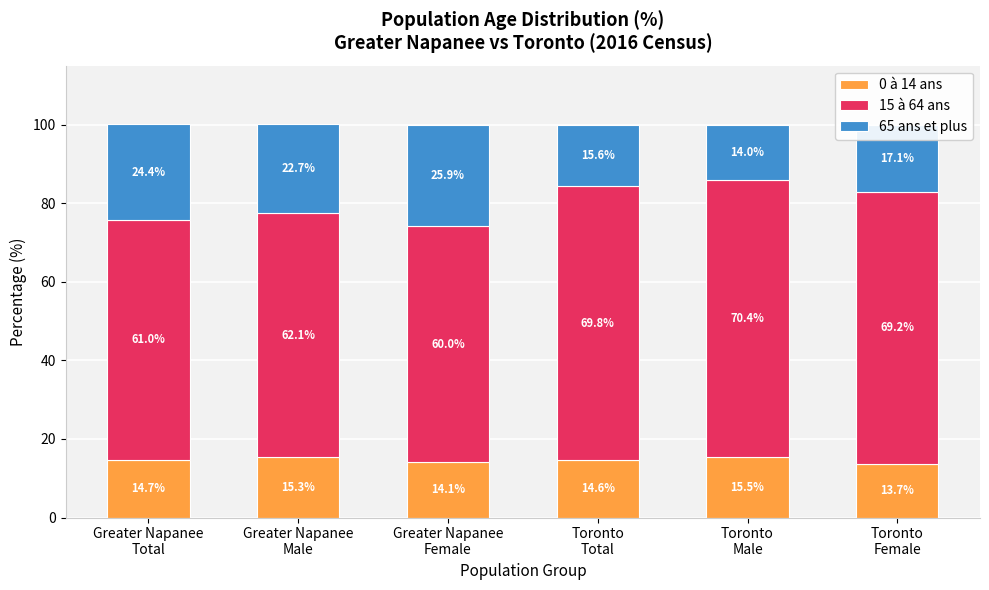

What is the difference between the maximum and minimum values in the 0 à 14 ans series?

1.8